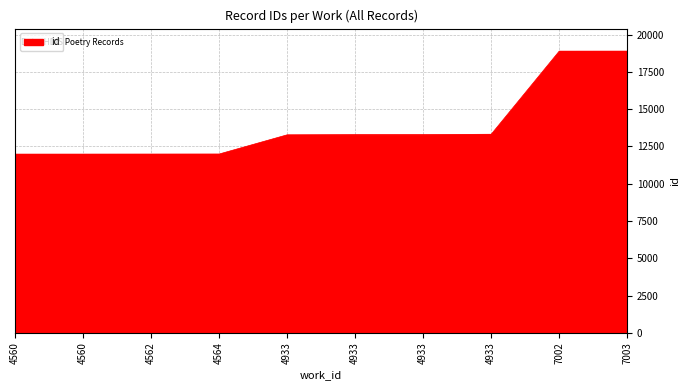

Between 4933 and 7003, which is larger?

7003